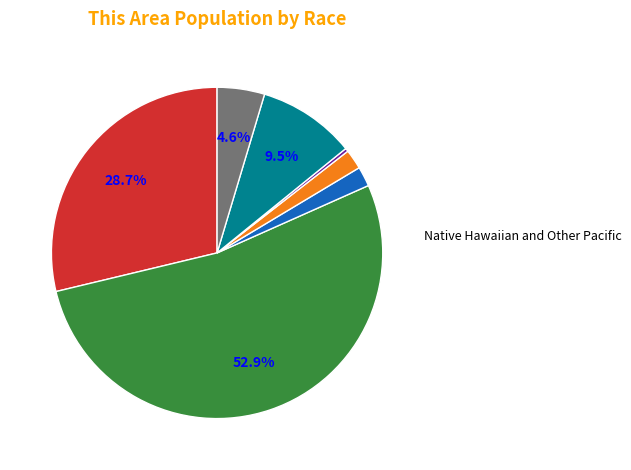

How many slices are in this pie chart?

7